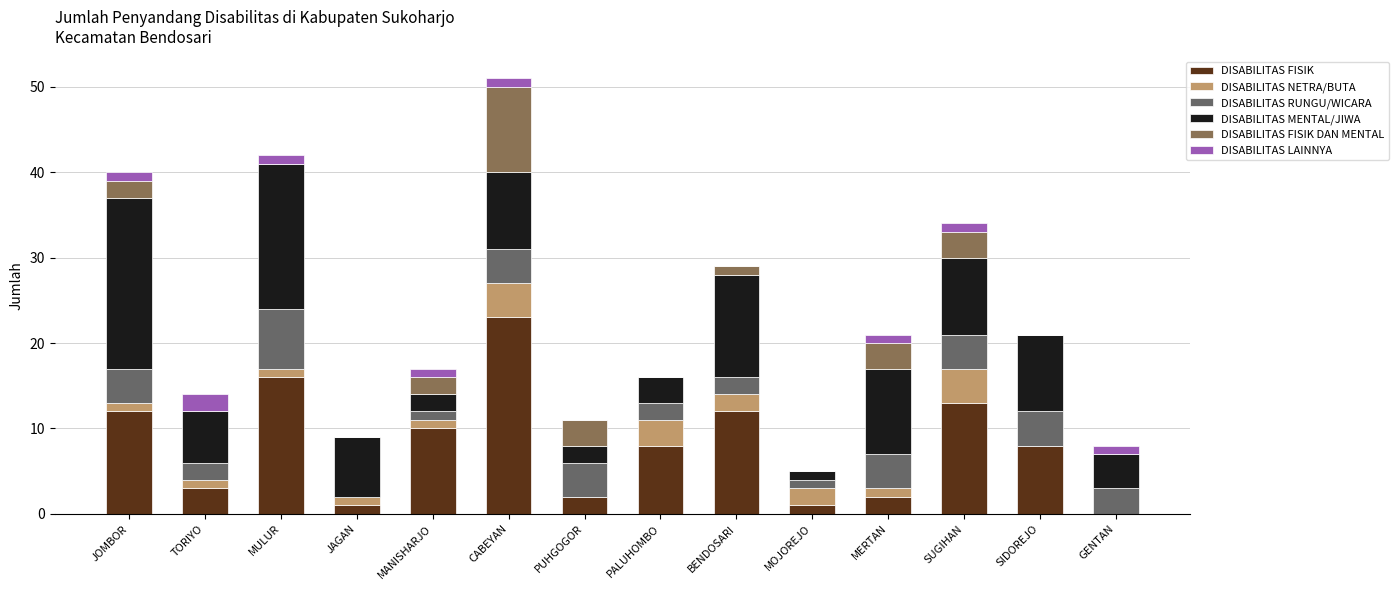

At which category is the sum across all series the highest?

CABEYAN